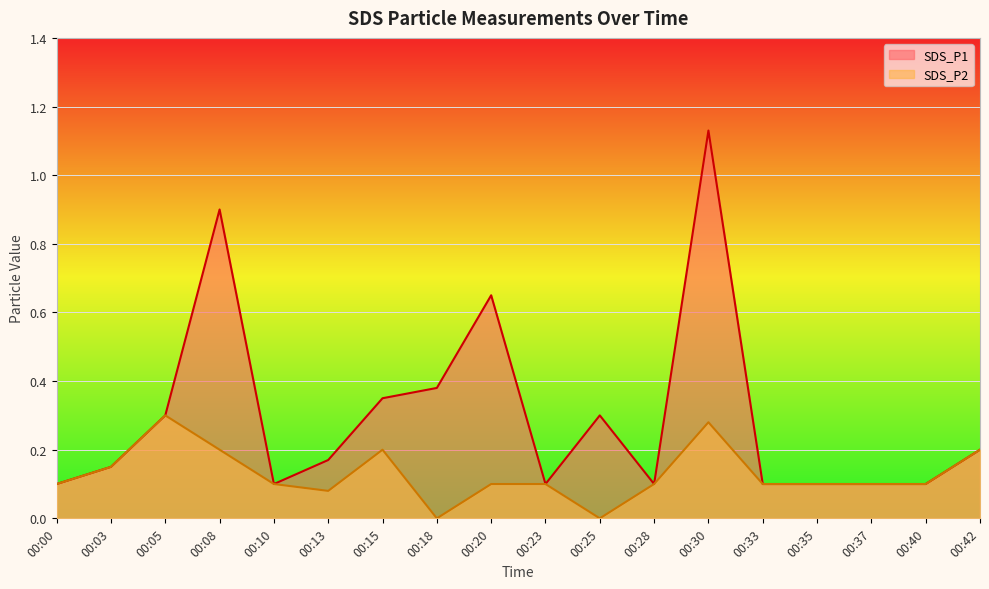

How many interior local peaks does the SDS_P1 series have?

4